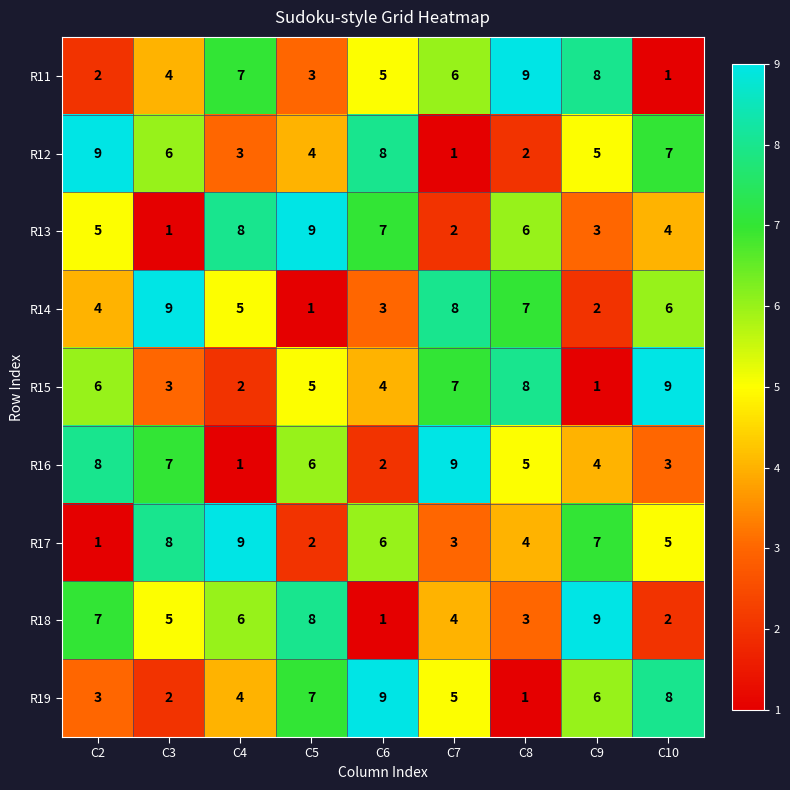

Count the R17 values in the range 3 to 7.

5